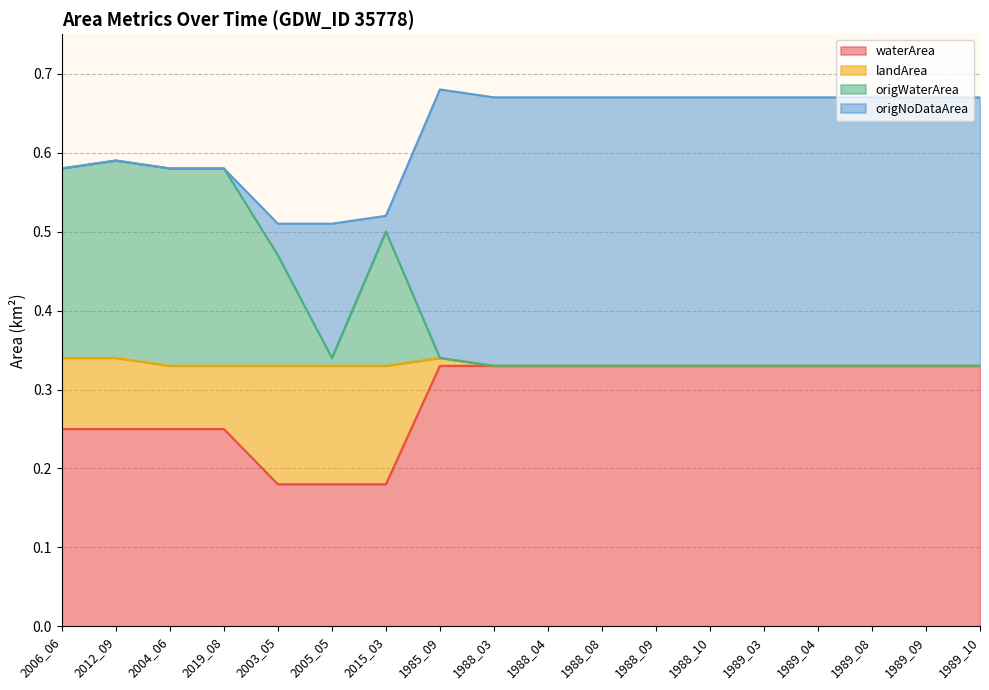

At how many categories does at least one series exceed 0?

18